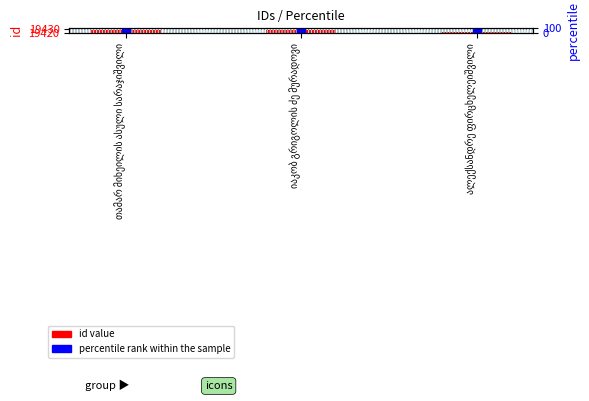

Which series has the largest range (max minus min)?

percentile rank within the sample